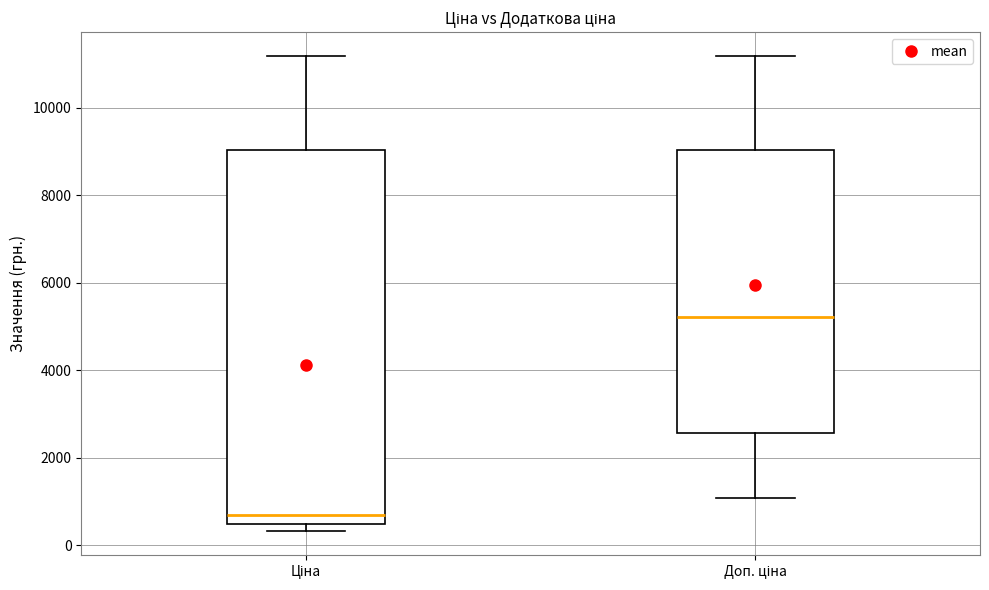

Reading left to right, read every box against the y-axis: the position of its median line, the range the box covers, and the ends of its whiskers. The values are not printed on the chart, so give them approximately, as read against the axis.

Ціна: median 600, box 400 to 9000, whiskers 400 (just below the box's lower edge) to 11200
Доп. ціна: median 5200, box 2600 to 9000, whiskers 1000 to 11200